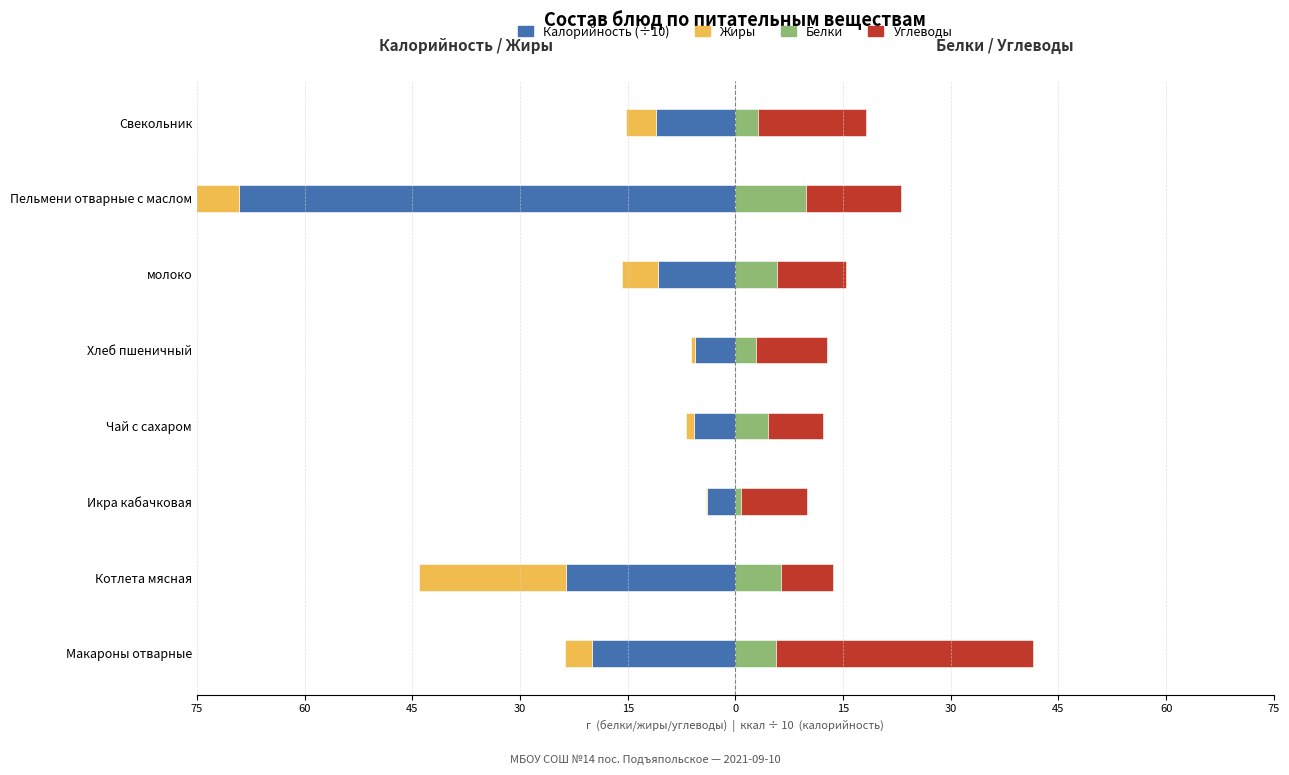

Is the value of Белки at 75 greater than the value of Углеводы at 75?

No